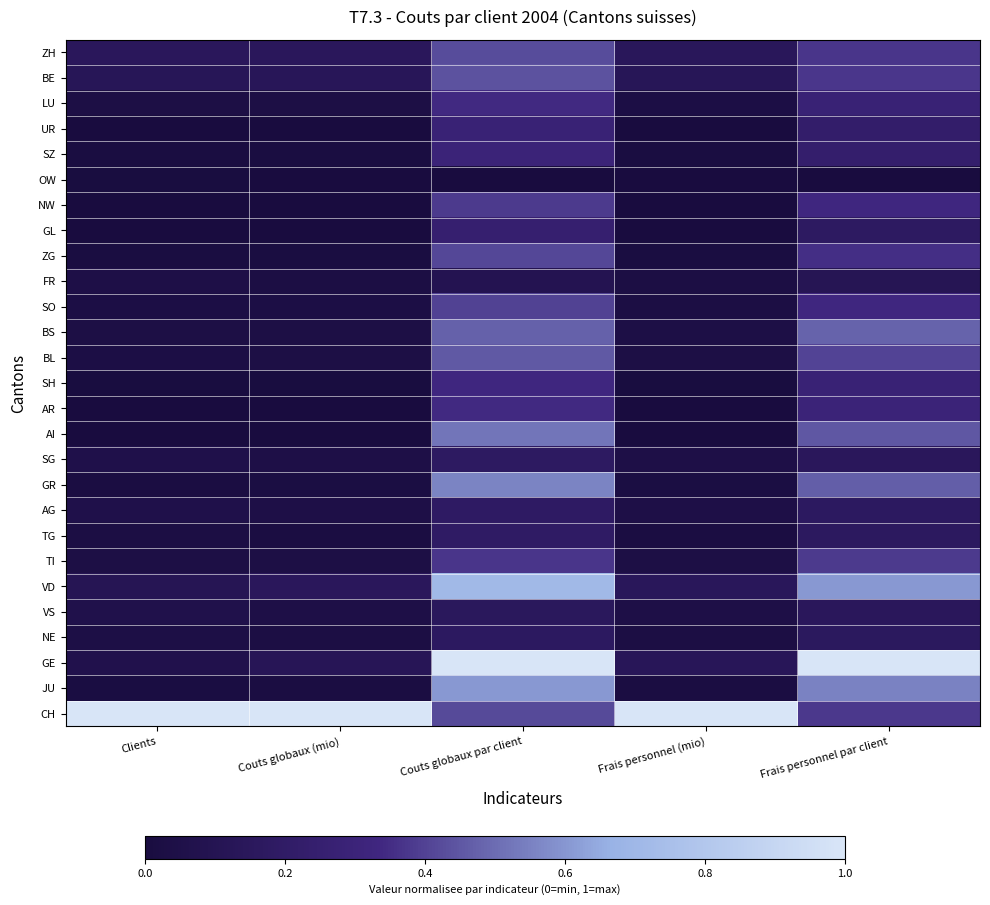

What is the difference between the highest and lowest values at Frais personnel (mio)?

1.0